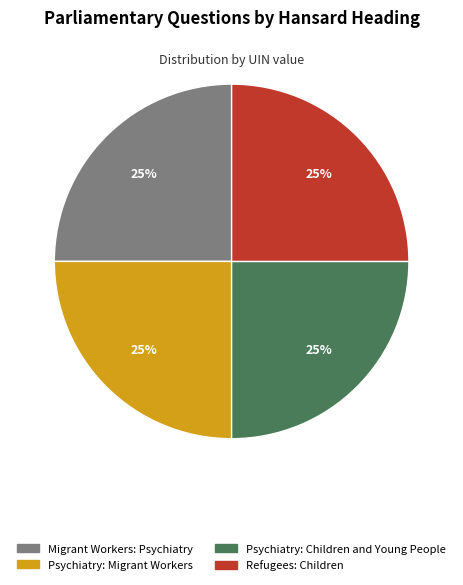

To the nearest percent, what percentage of the pie is Refugees: Children?

25%